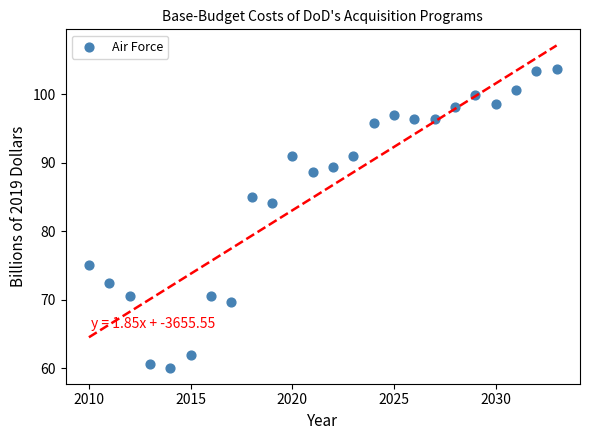

What Y value in the scatter plot is closest to 81?

84.1